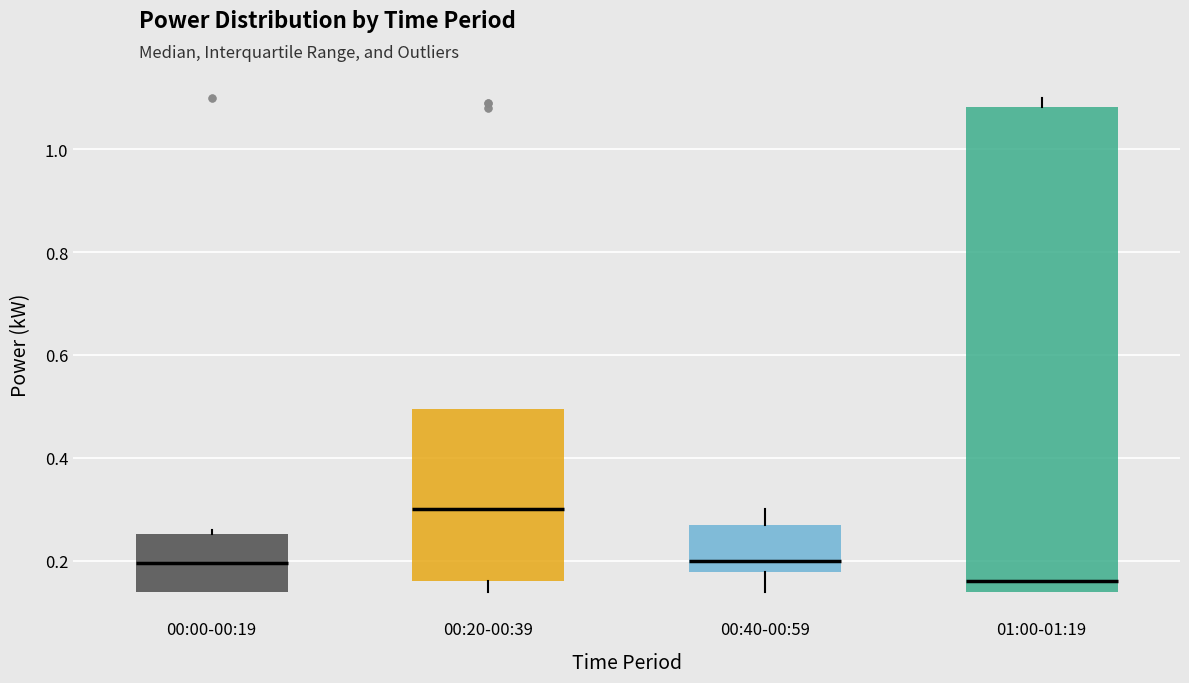

Which box's median line is the highest?

00:20-00:39